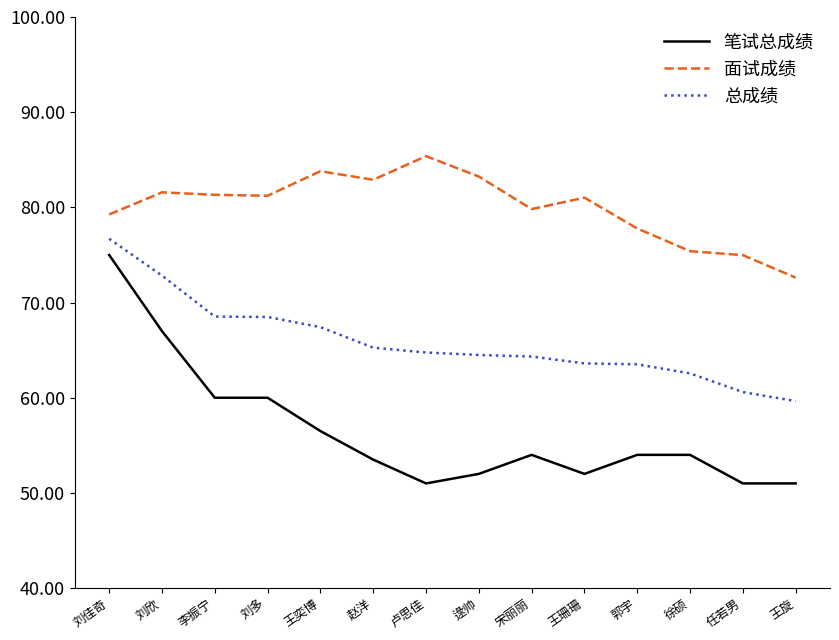

What position from the left is 宋丽丽?

9